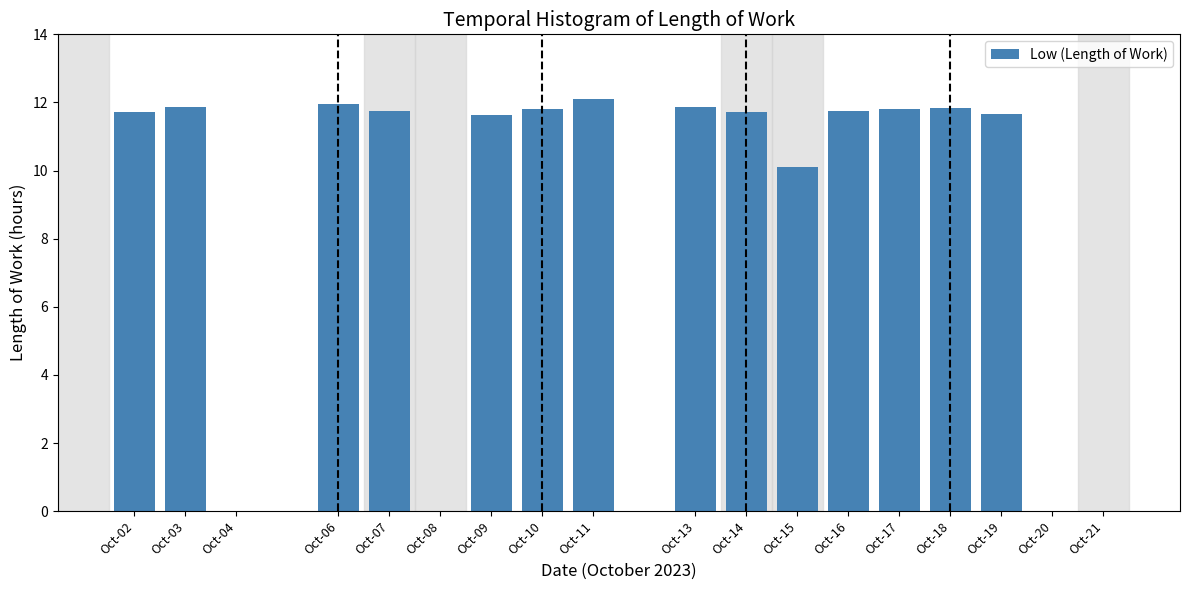

True or false: the data shows 6.1 at Oct-19.

False